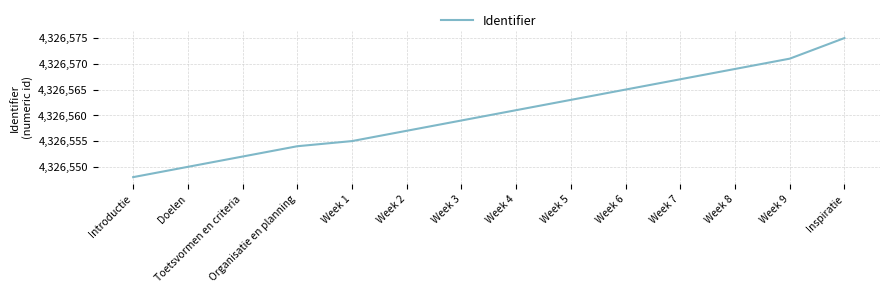

Reading left to right, transcribe all the data shown in this chart.

4326548	4326550	4326552	4326554	4326555	4326557	4326559	4326561	4326563	4326565	4326567	4326569	4326571	4326575